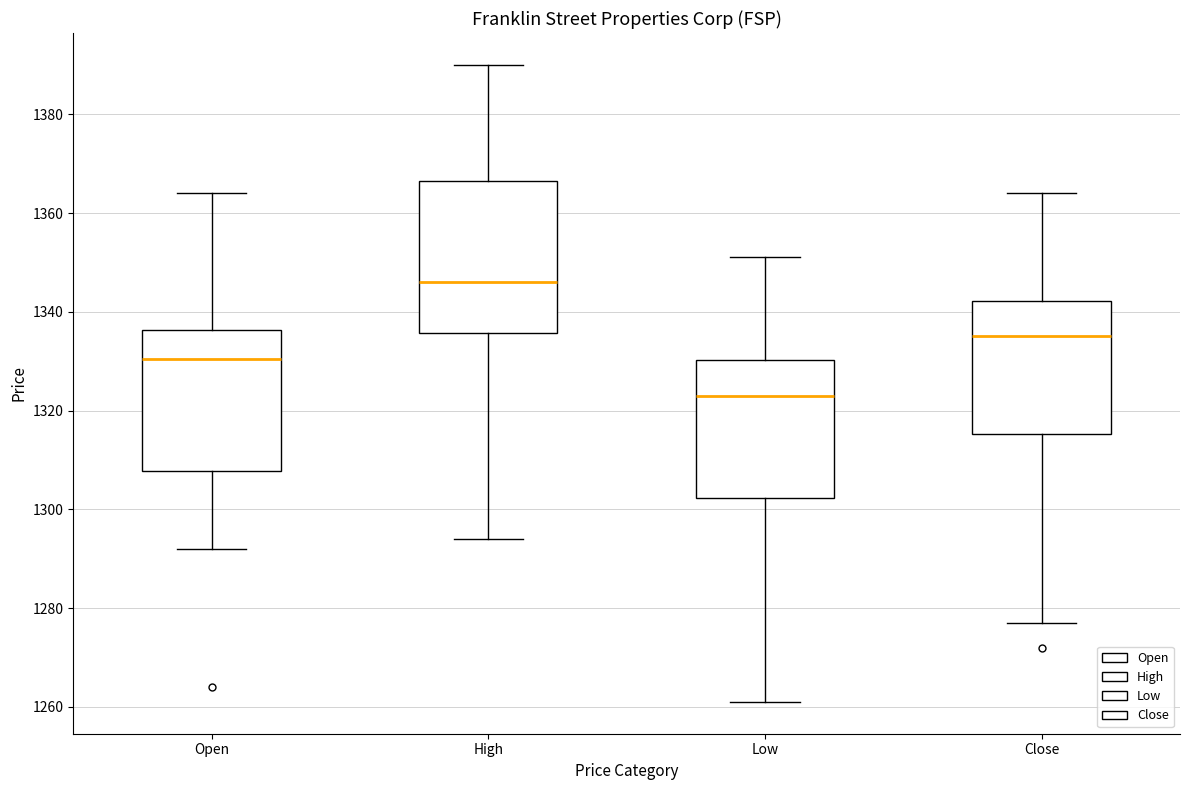

Reading left to right, read every box against the y-axis: the position of its median line, the range the box covers, and the ends of its whiskers. The values are not printed on the chart, so give them approximately, as read against the axis.

Open: median 1330, box 1308 to 1336, whiskers 1292 to 1364
High: median 1346, box 1336 to 1366, whiskers 1294 to 1390
Low: median 1324, box 1302 to 1330, whiskers 1262 to 1352
Close: median 1336, box 1316 to 1342, whiskers 1278 to 1364